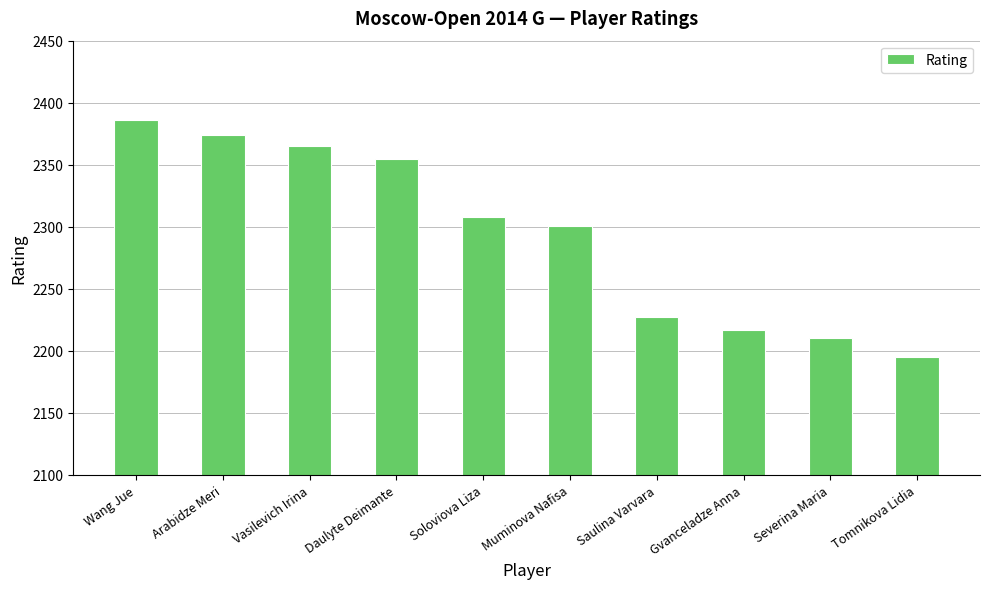

Where is the data nearest to the value 2290?

Muminova Nafisa